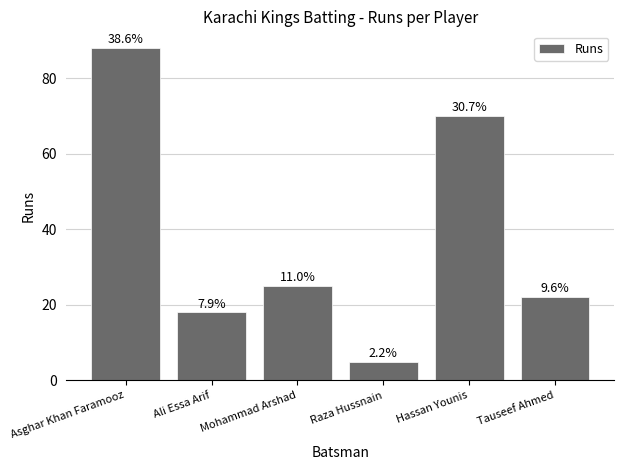

What is the value of the 1st bar from the left?

88